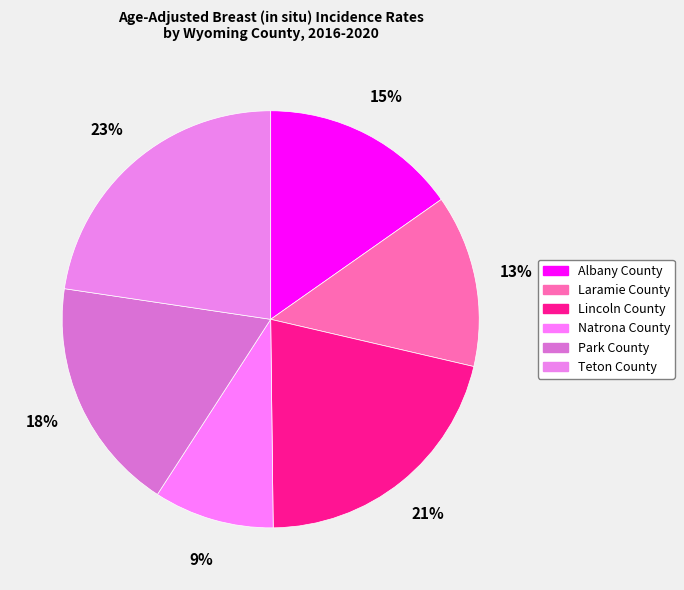

Count the number of slices in the pie.

6